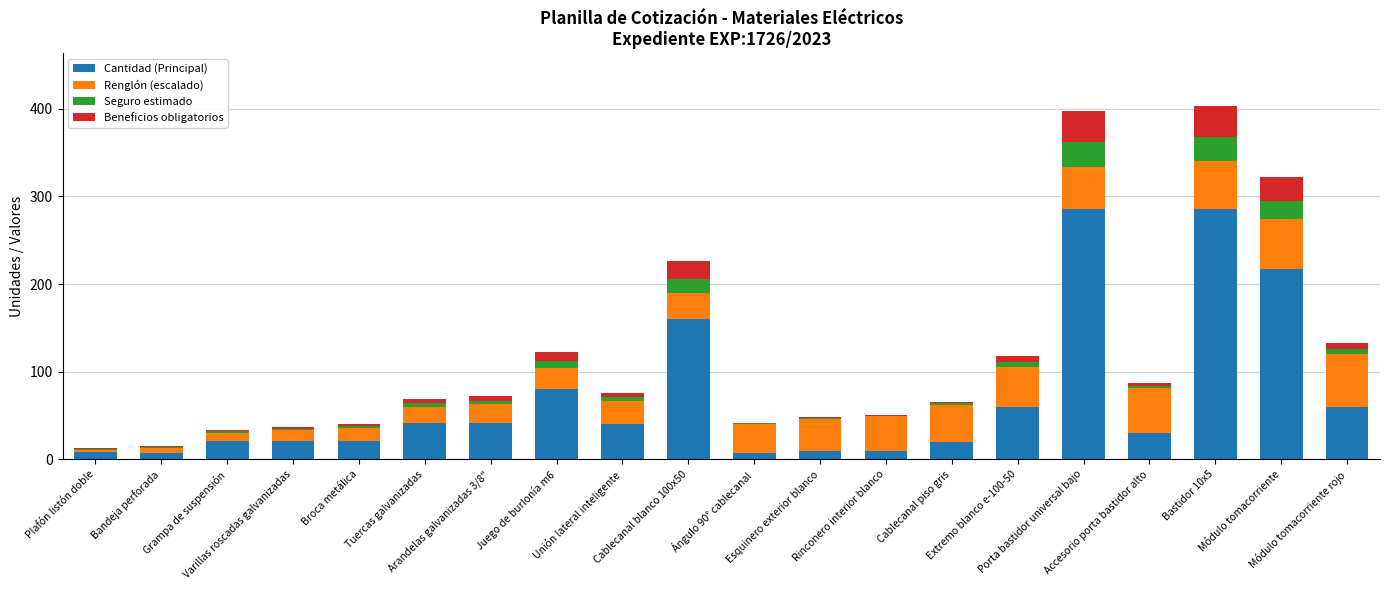

What are all the series names shown in the legend?

Cantidad (Principal), Renglón (escalado), Seguro estimado, Beneficios obligatorios